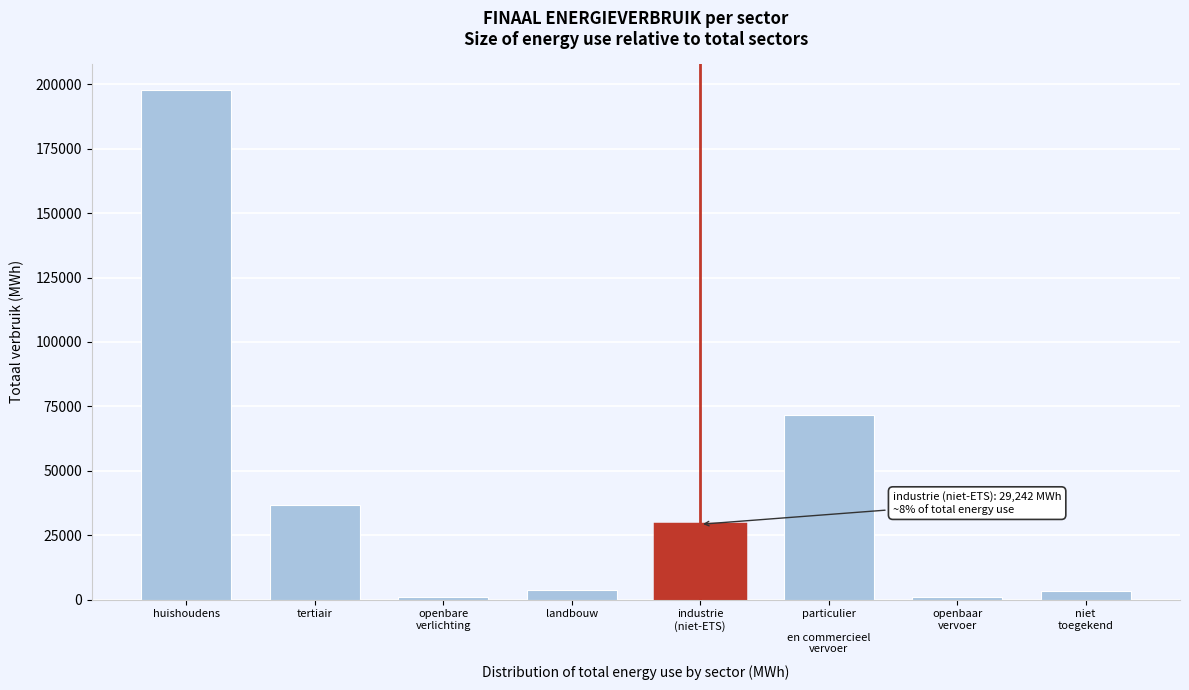

At which category does the chart reach its peak across all series?

huishoudens